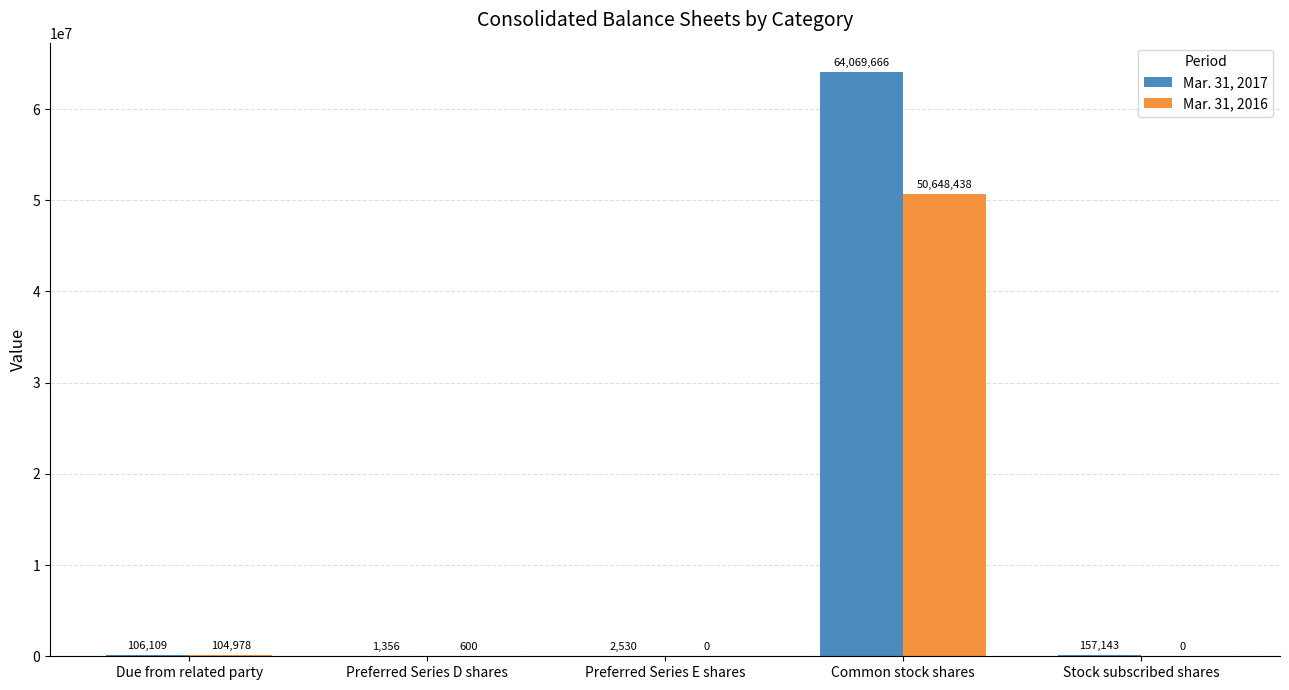

How many series are shown in this chart?

2